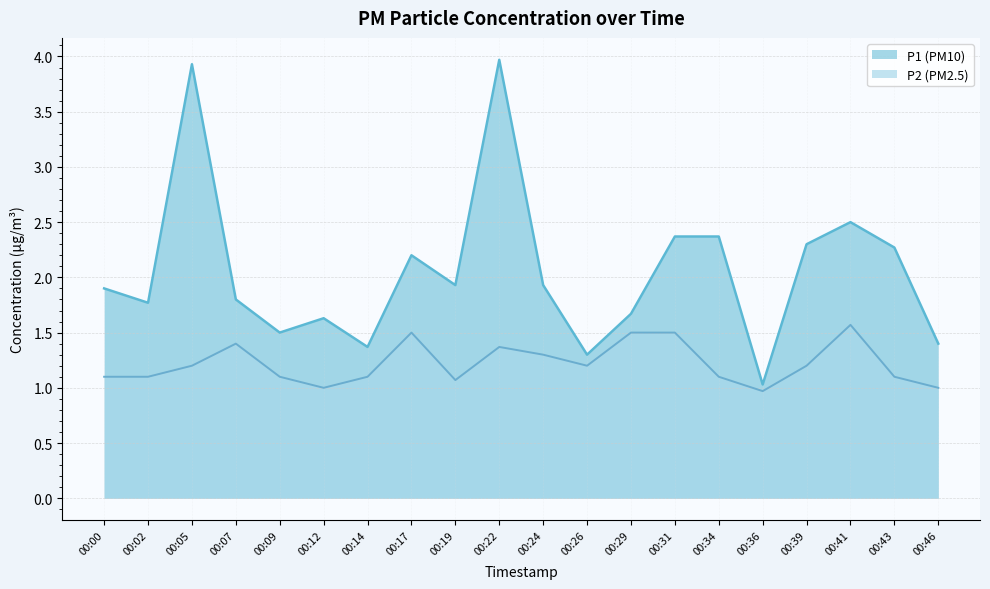

What is the sum of the P2 values at 00:17 and 00:14?

2.6